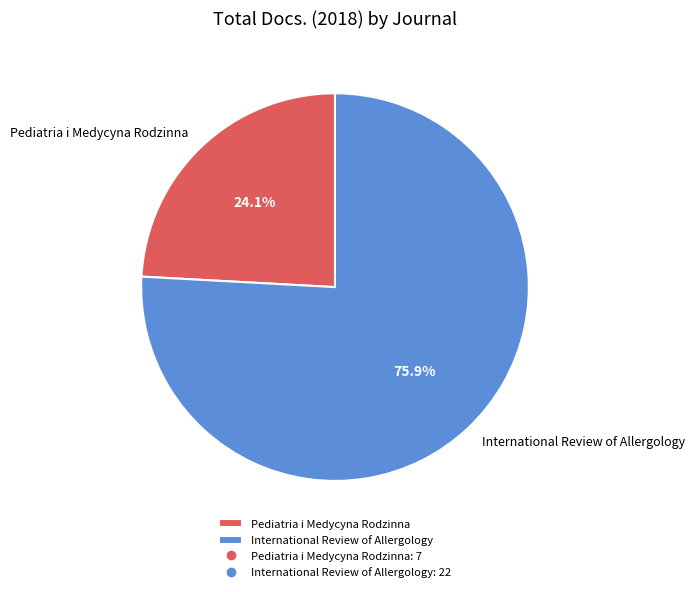

Do Pediatria i Medycyna Rodzinna and International Review of Allergology together represent more than half of the pie?

Yes